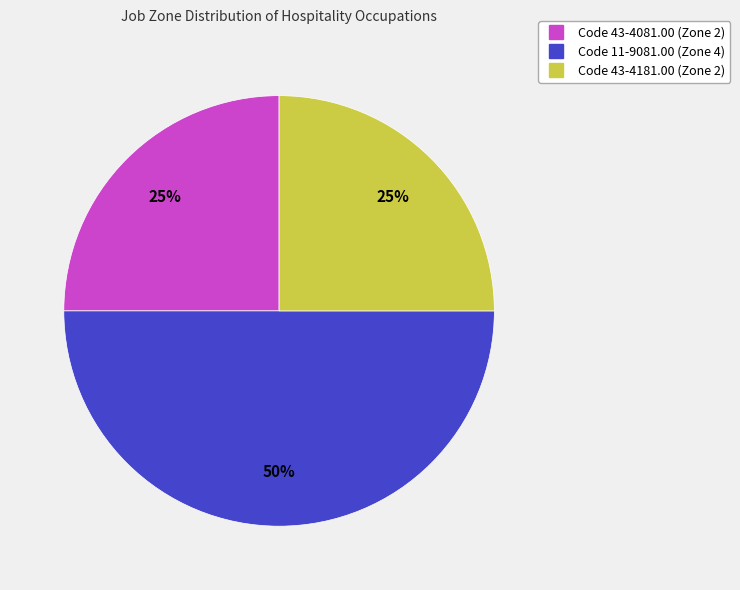

To the nearest percent, what is the average slice percentage?

33%